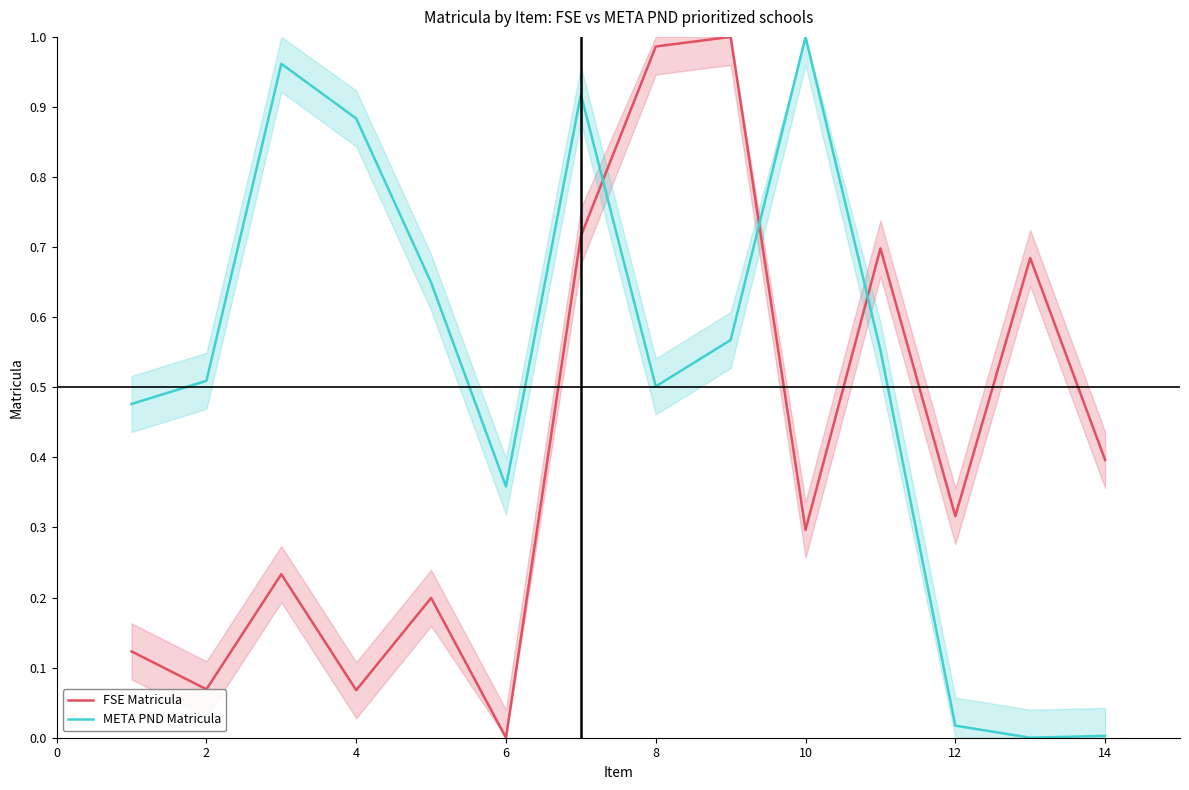

True or false: META PND Matricula and FSE Matricula cross at least once.

True